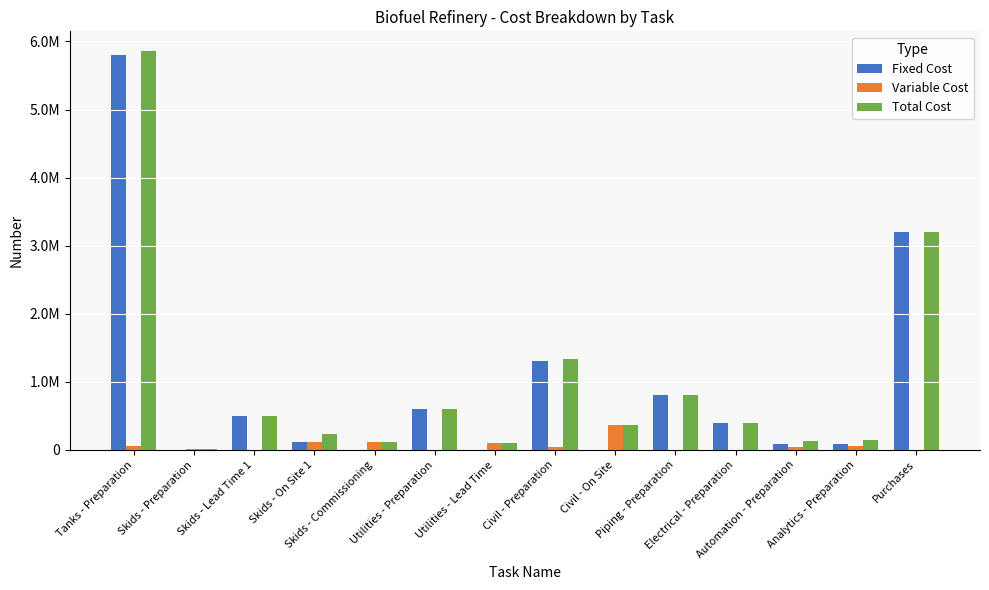

Are the bars grouped side by side (vs. stacked)?

Yes